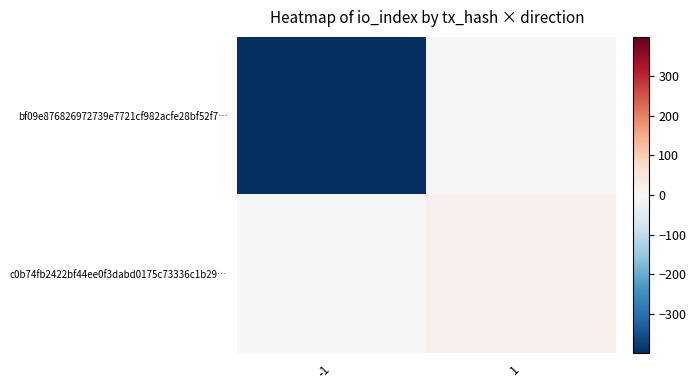

What is the maximum value shown in the chart?

17